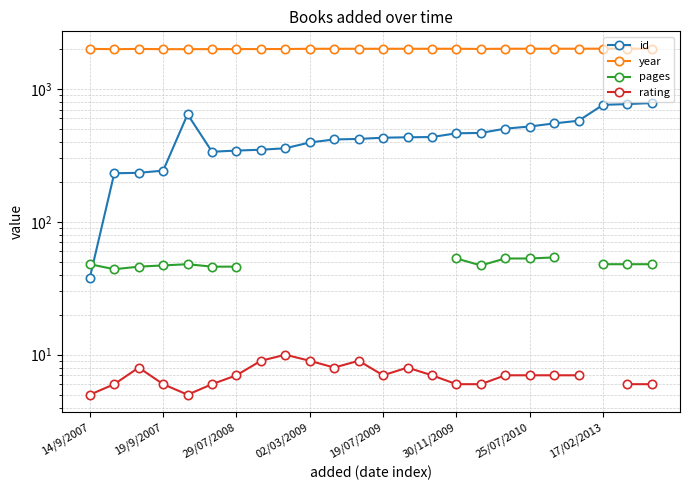

What is the label of the 5th point from the right?

19